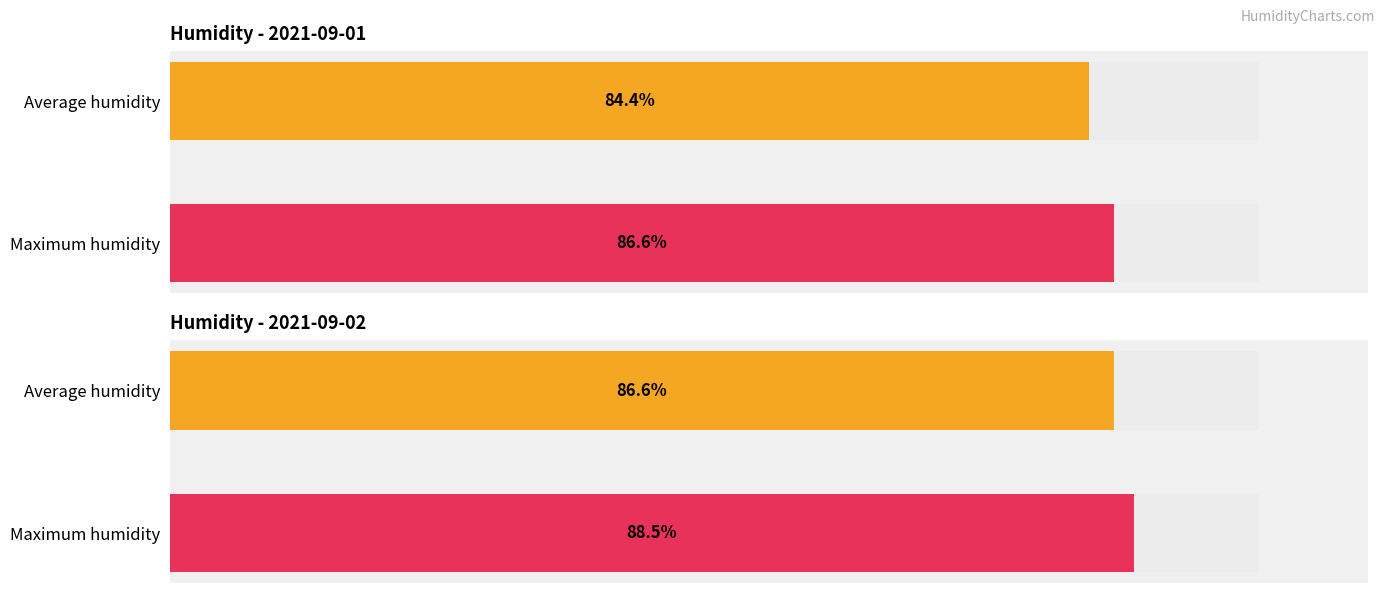

The value of Average humidity at 13:00 is 87.1. True or false?

False